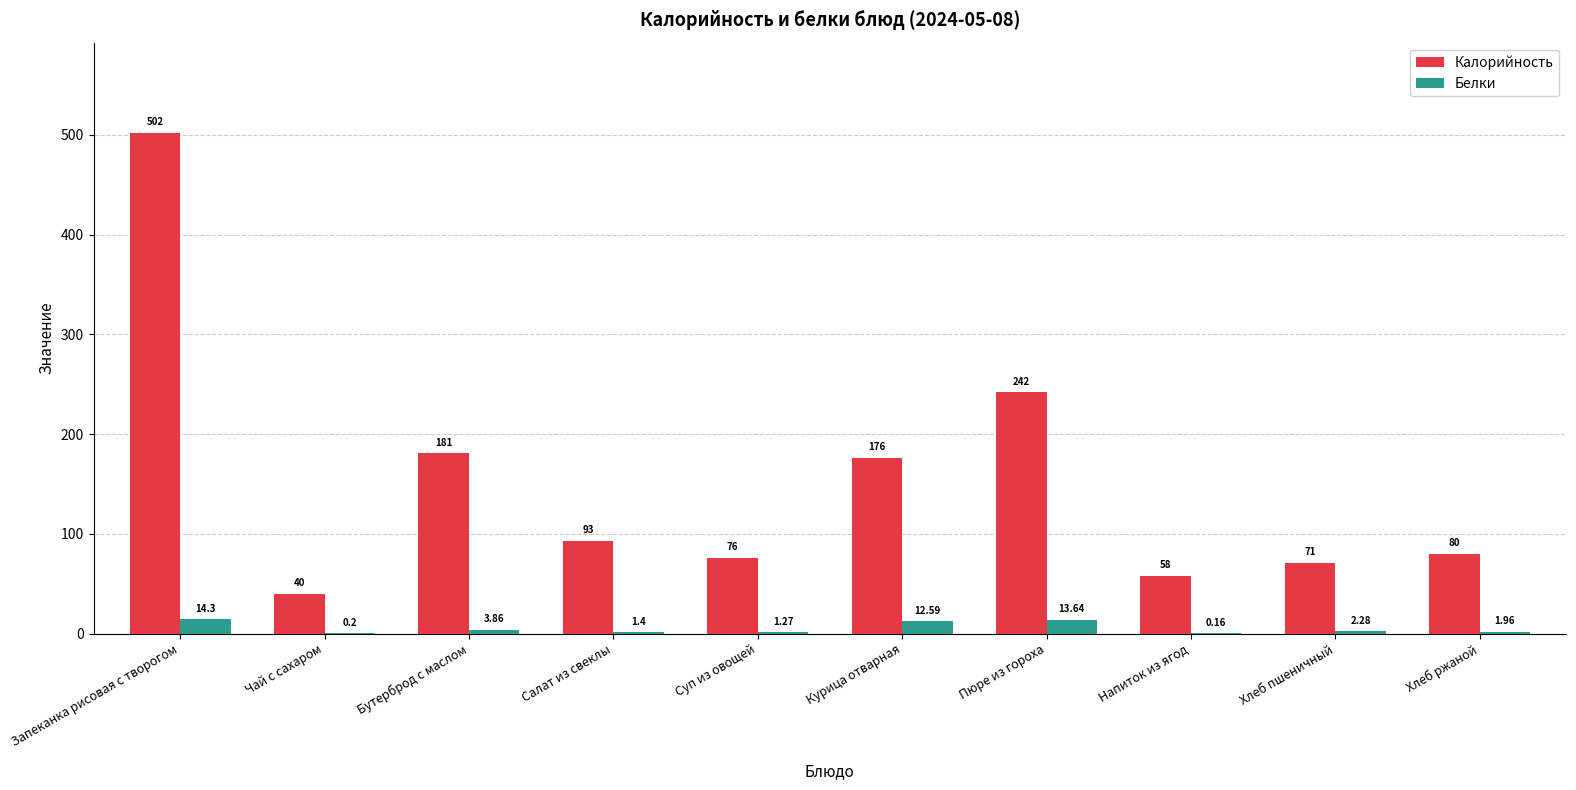

At which label is Белки closest to 7?

Бутерброд с маслом